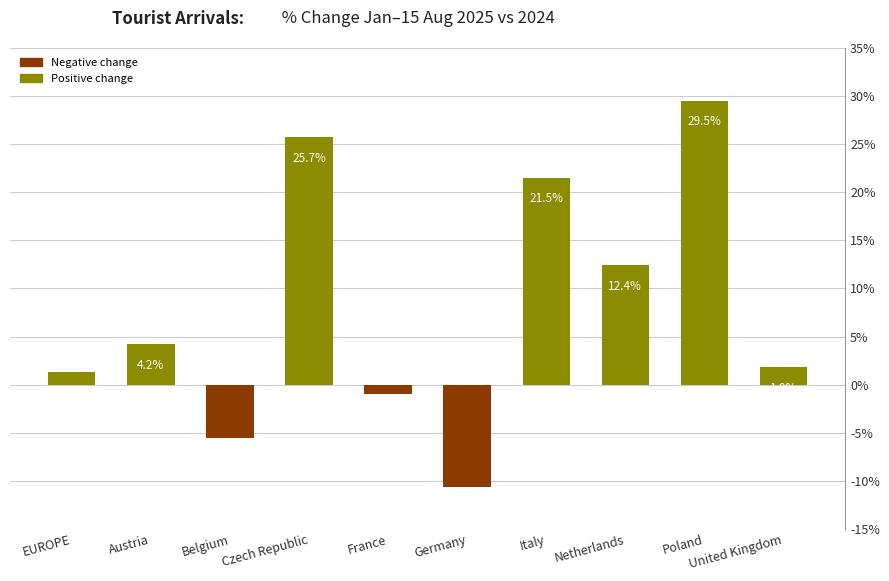

At which label is the value closest to 9?

Netherlands